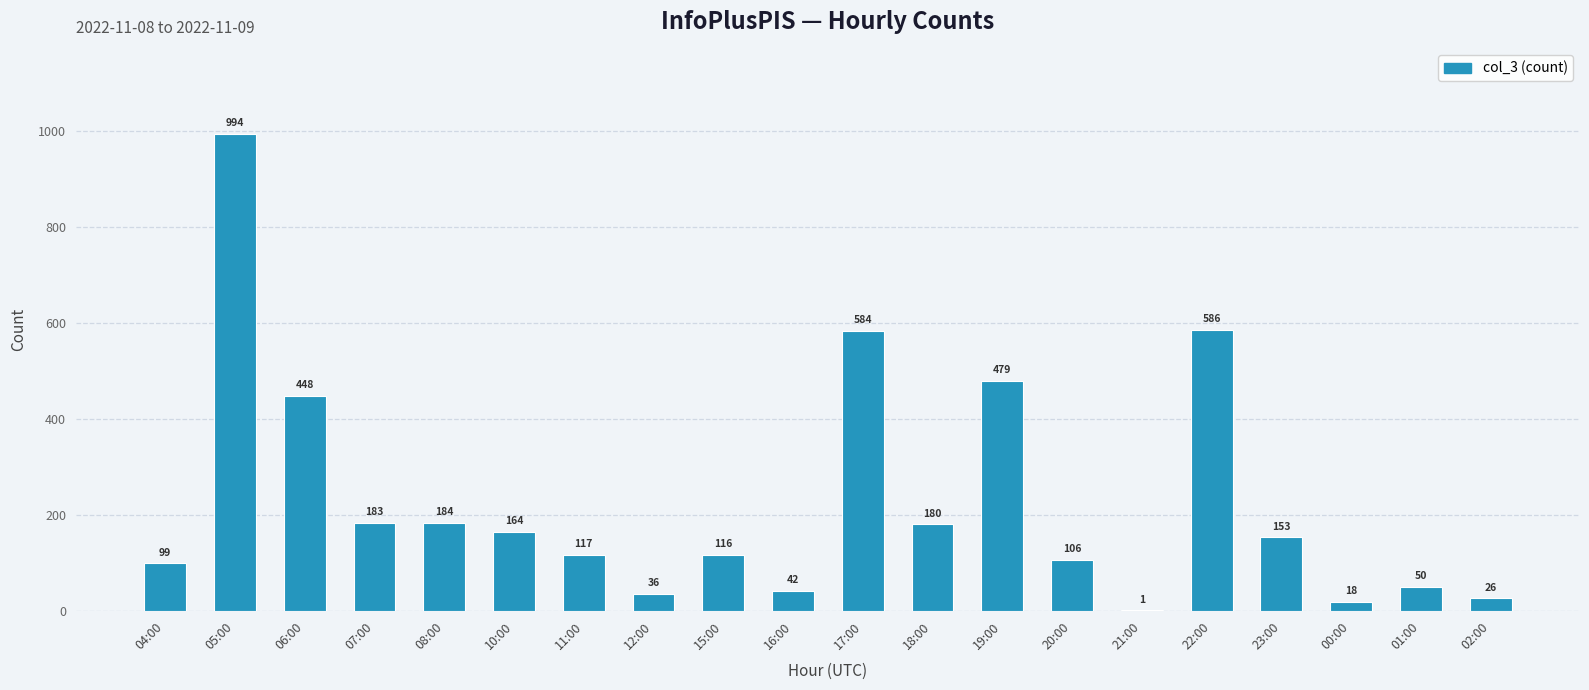

Which has a higher value, 05:00 or 01:00?

05:00